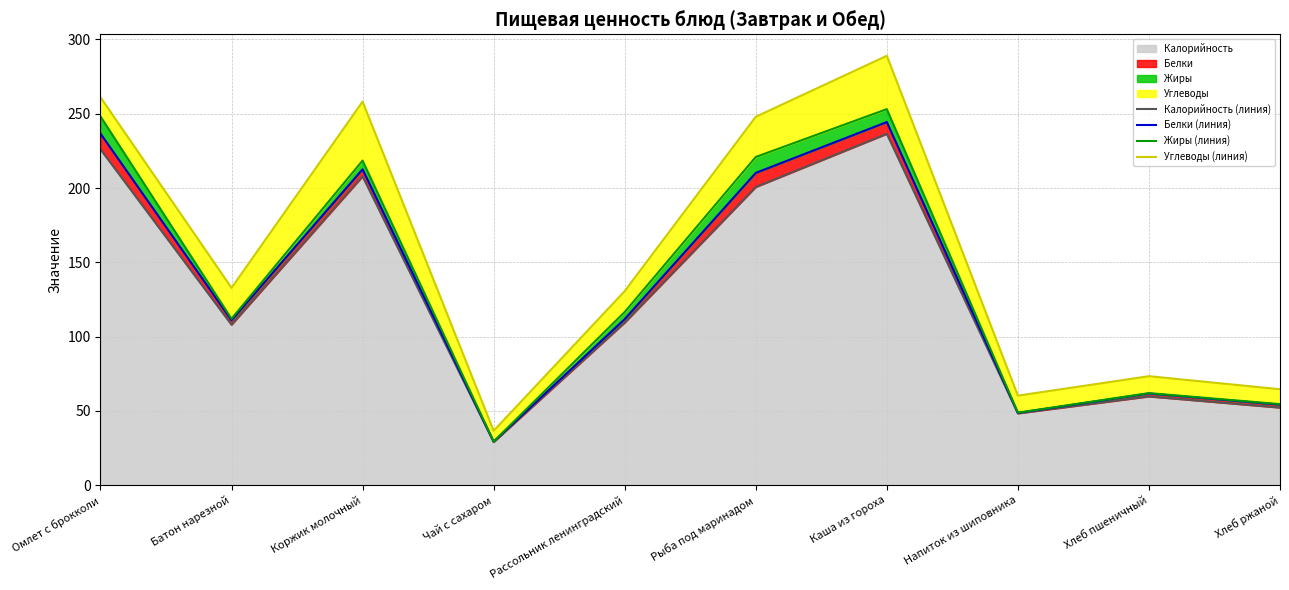

What is the minimum value shown in the chart?

29.1